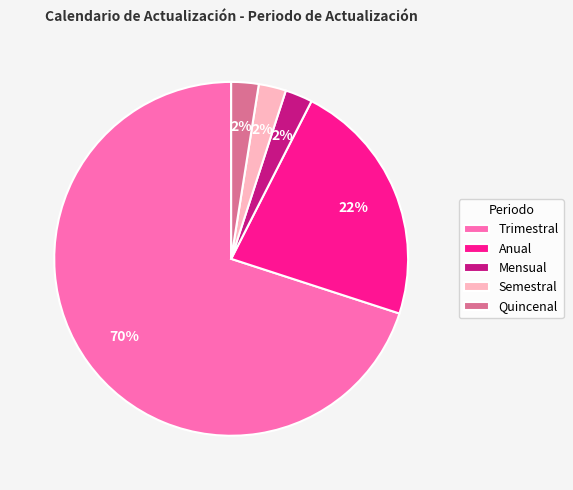

To the nearest percent, what is the average slice percentage?

20%